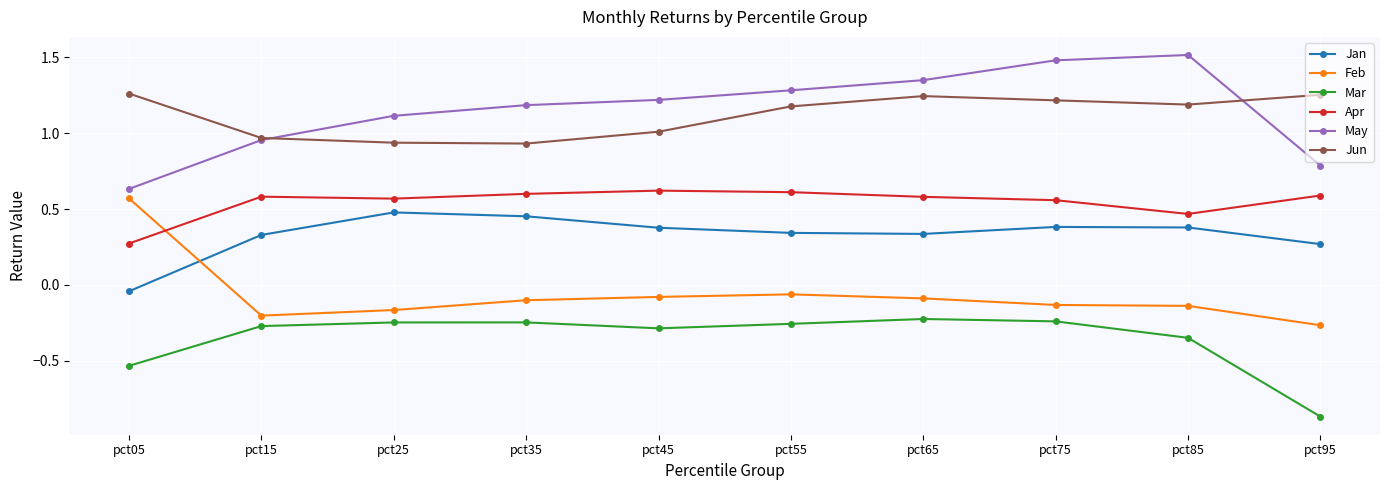

What is the greatest value displayed?

1.5